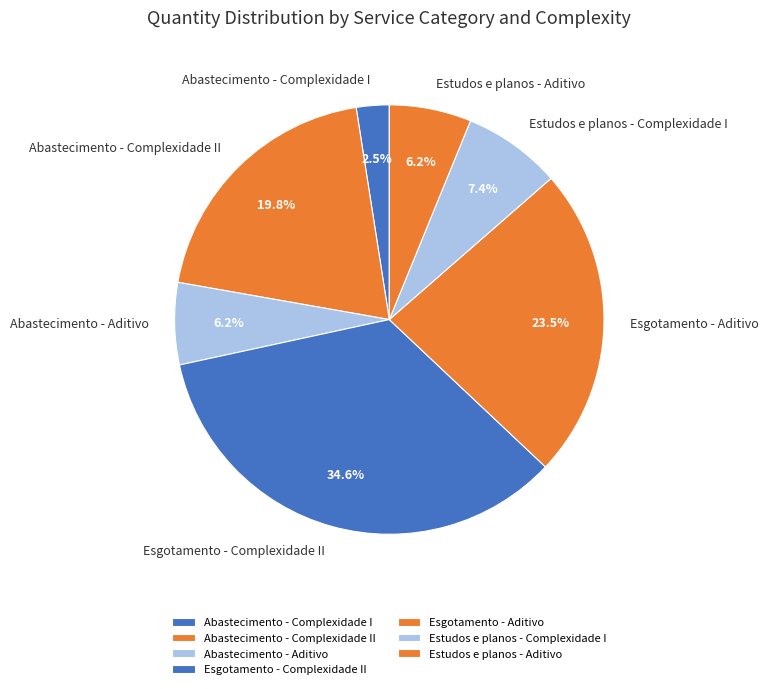

To the nearest percent, what is the average slice percentage?

14%